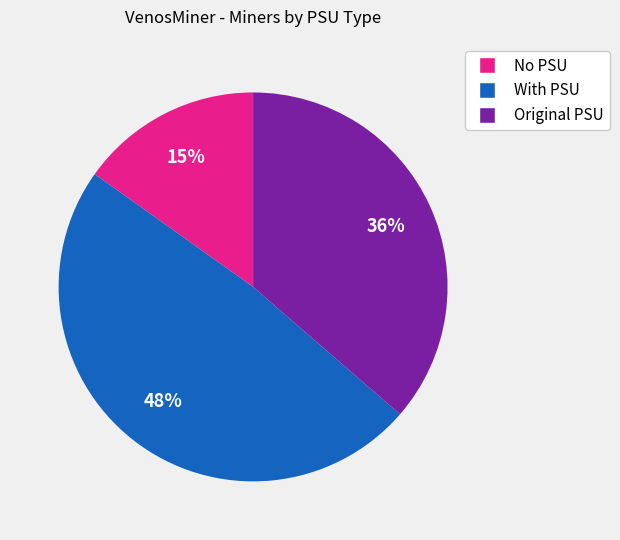

How many slices are in this pie chart?

3